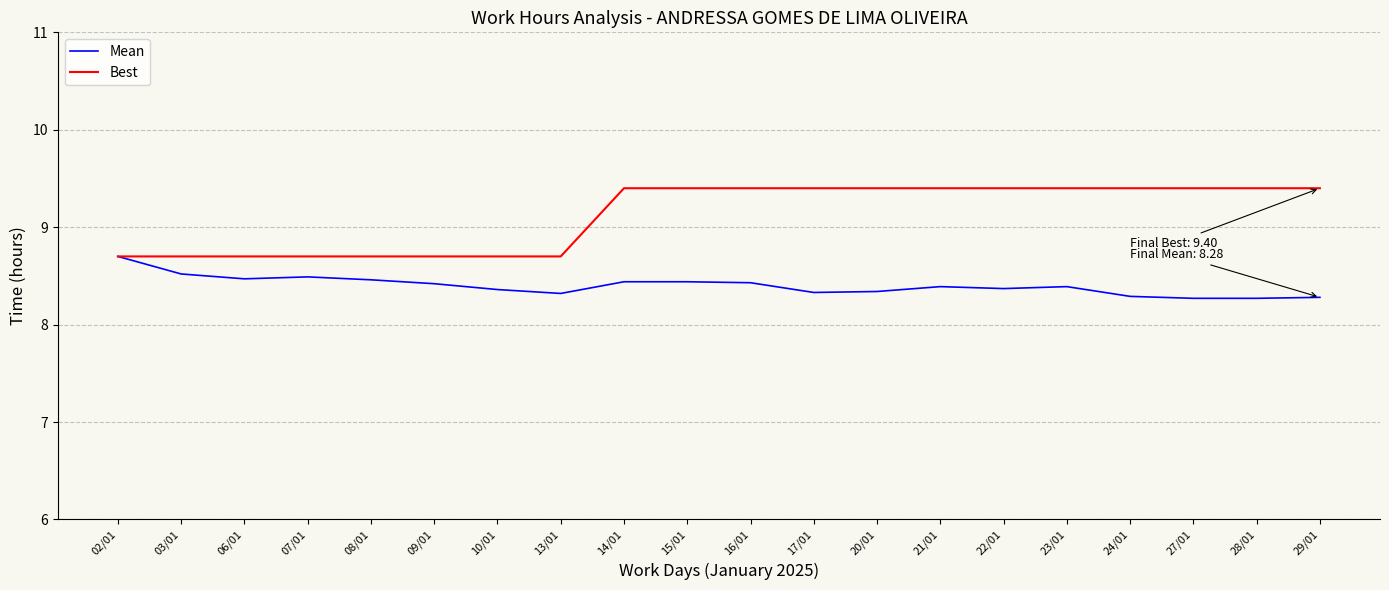

Is the value of Mean at 14/01 greater than the value of Best at 15/01?

No